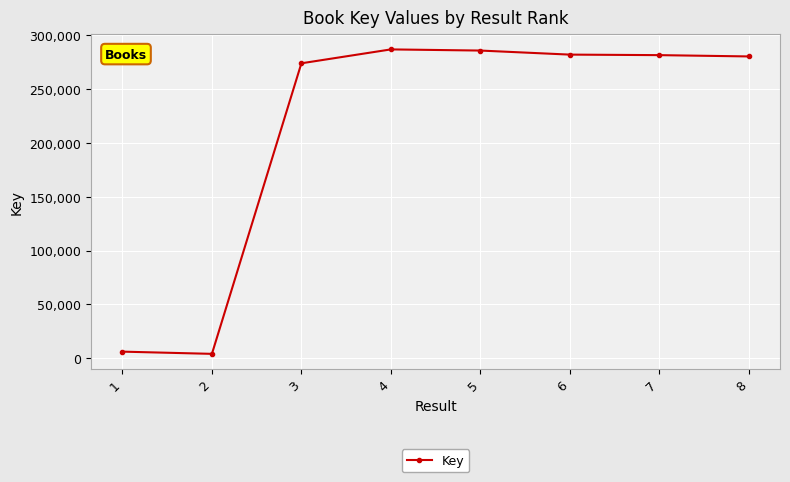

What is the greatest value displayed?

286984